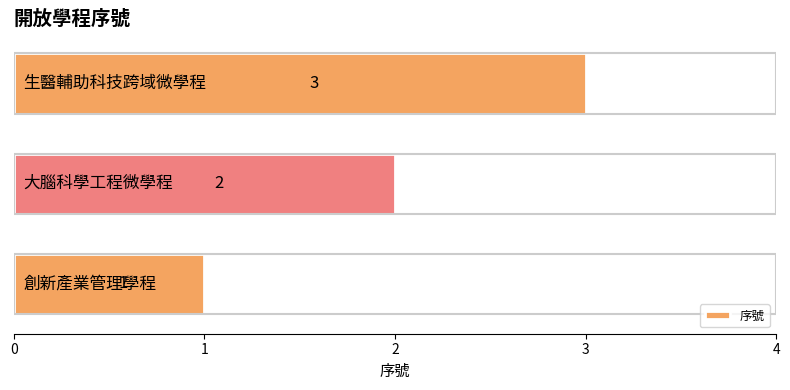

How many bars are there in total?

3